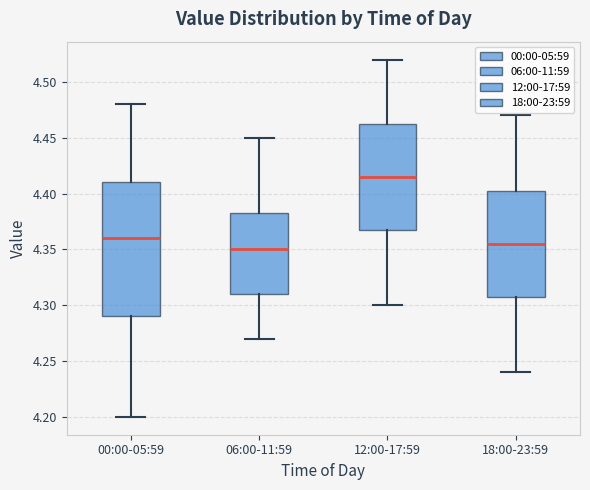

Which box has the highest median line?

12:00-17:59